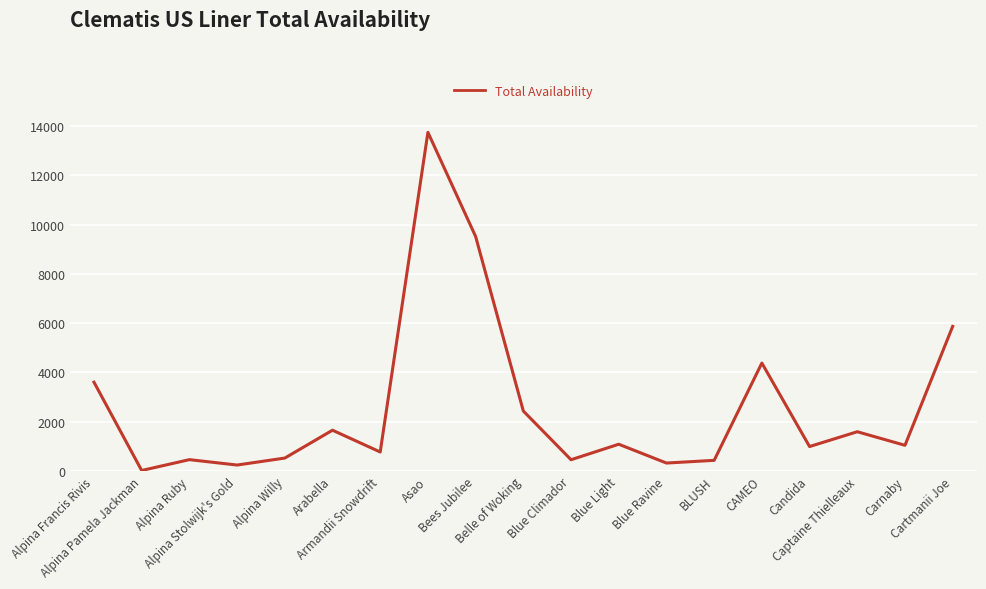

Is it true that the value at Carnaby is 1039.2?

True